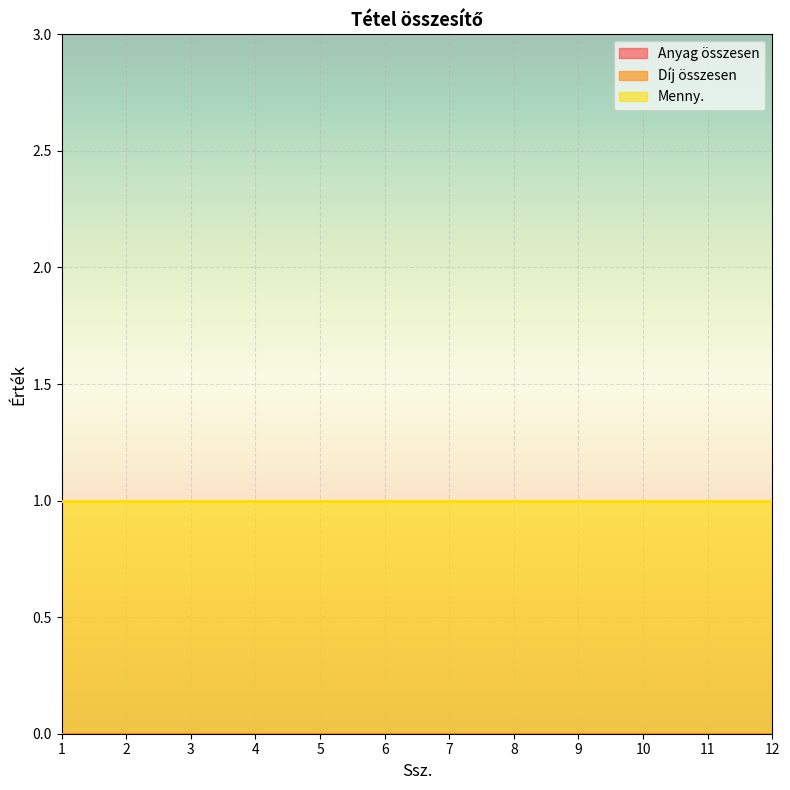

True or false: Anyag összesen and Díj összesen cross at least once.

False